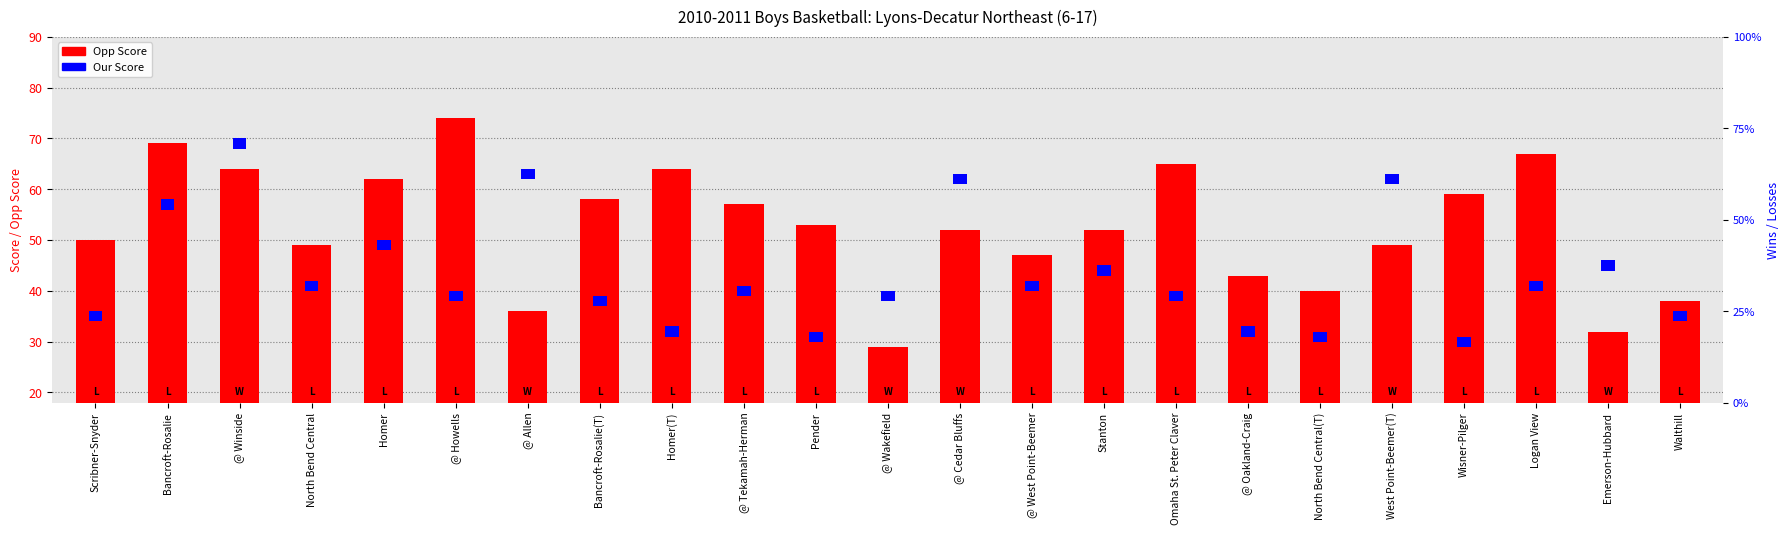

What is the sum of all Opp Score values?

1209